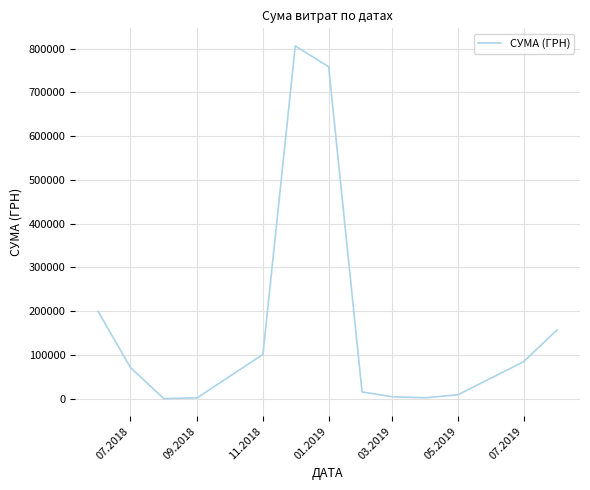

What is the maximum value shown in the chart?

805932.0